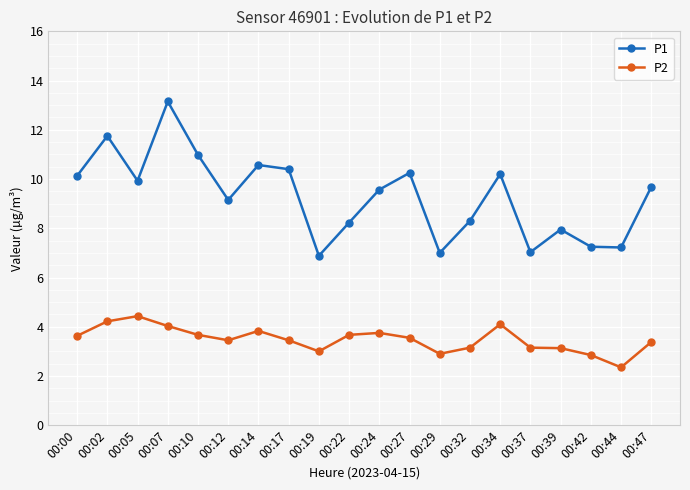

True or false: P2 and P1 intersect in this chart.

False